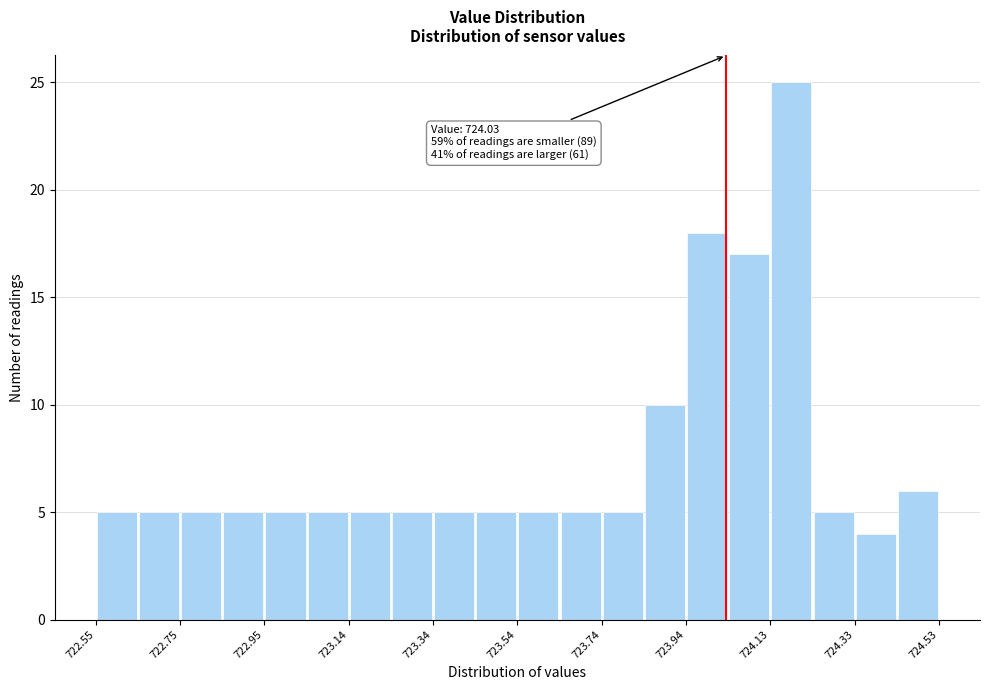

Which range on the x-axis has the tallest bar?

724.14 to 724.24